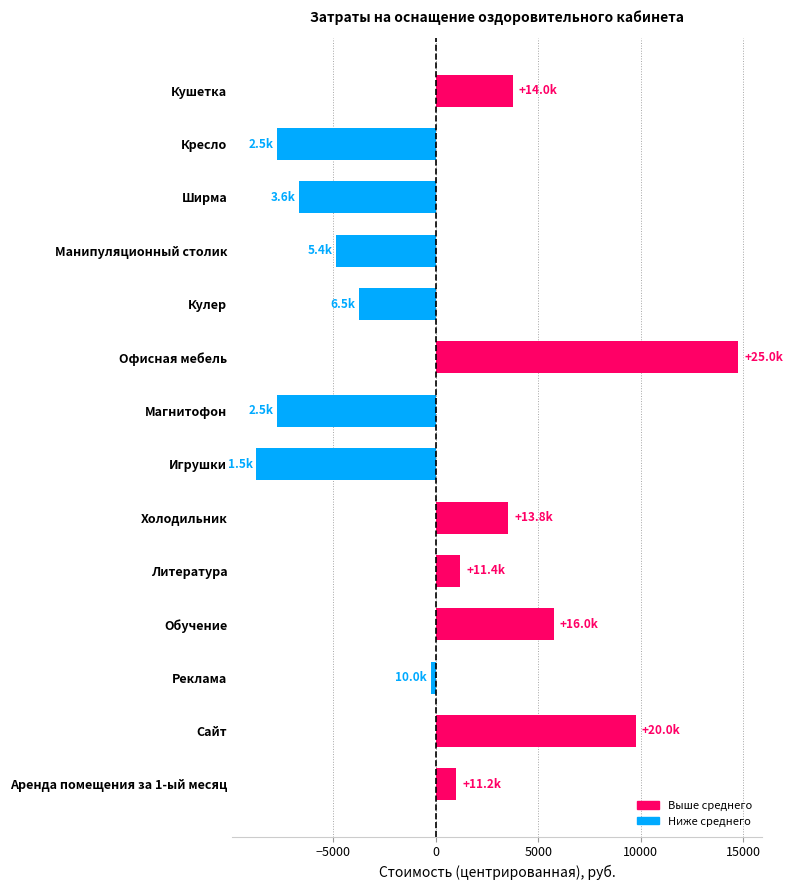

Which label corresponds to the largest value in the chart?

Офисная мебель